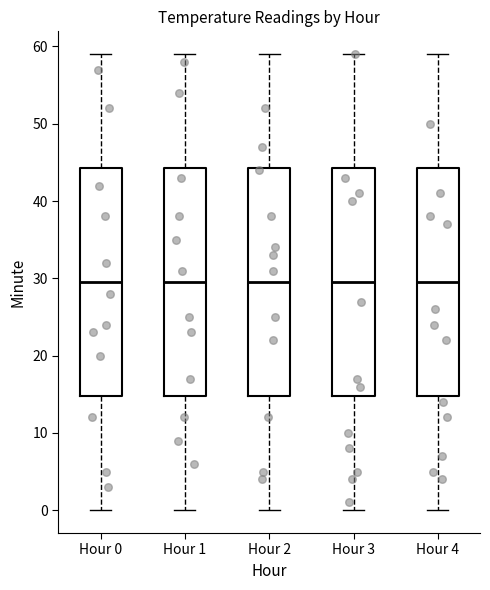

Reading left to right, read every box against the y-axis: the position of its median line, the range the box covers, and the ends of its whiskers. The values are not printed on the chart, so give them approximately, as read against the axis.

Hour 0: median 30, box 15 to 44, whiskers 0 to 59
Hour 1: median 30, box 15 to 44, whiskers 0 to 59
Hour 2: median 30, box 15 to 44, whiskers 0 to 59
Hour 3: median 30, box 15 to 44, whiskers 0 to 59
Hour 4: median 30, box 15 to 44, whiskers 0 to 59